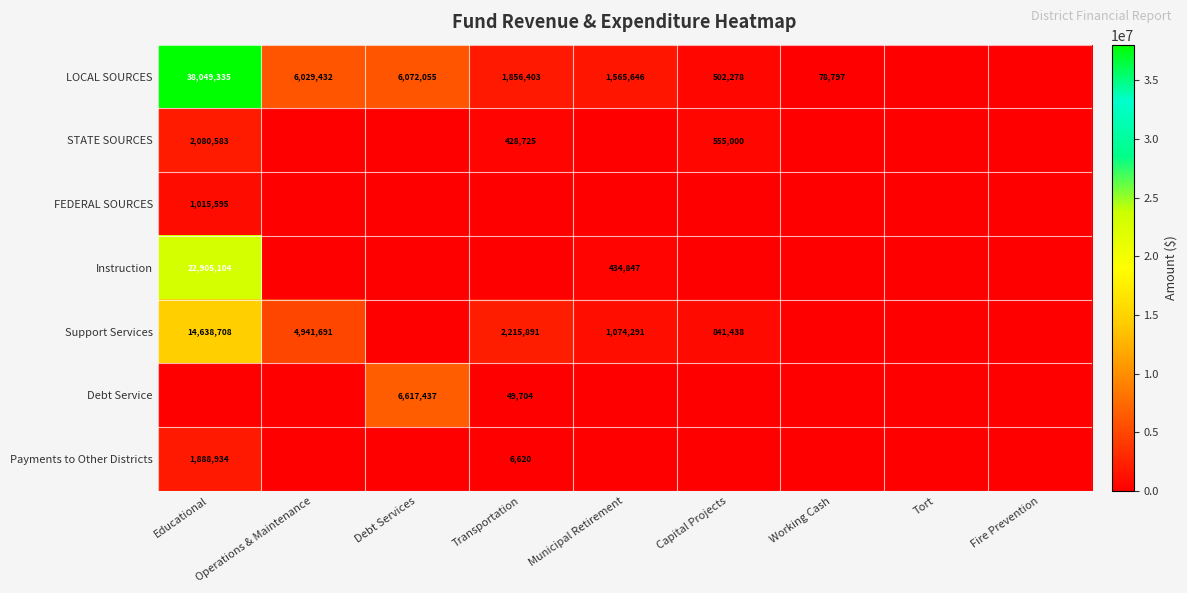

Is it true that LOCAL SOURCES equals 8458679 at Debt Services?

False